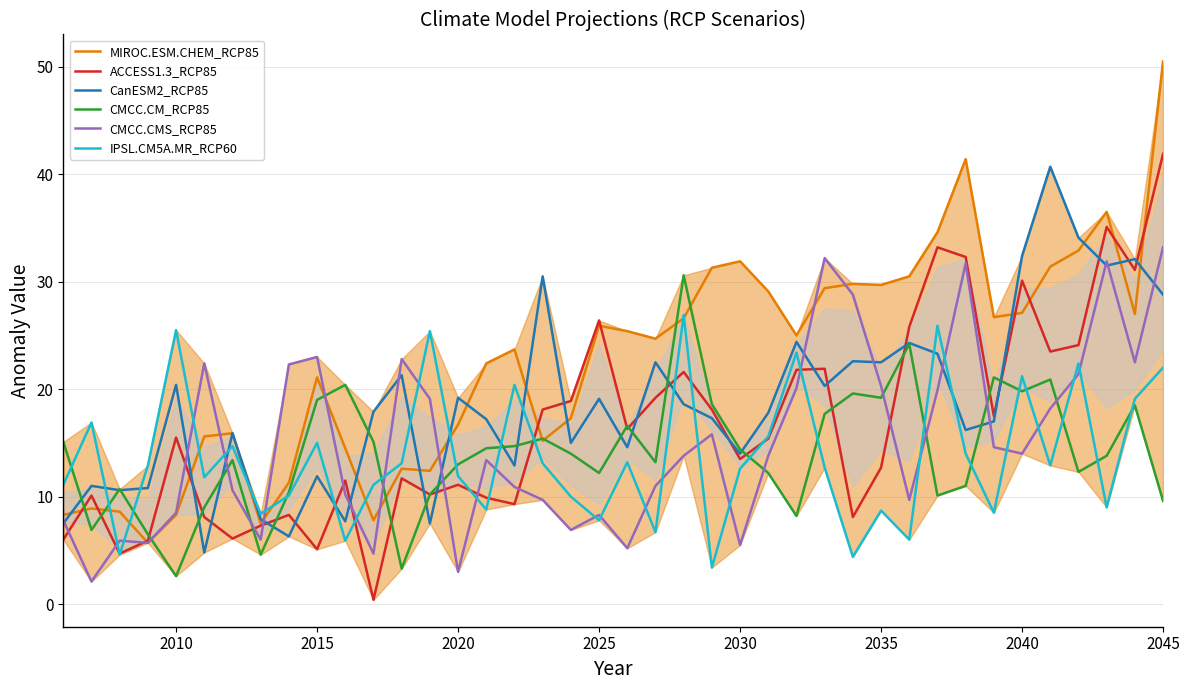

Which series has the largest total across all categories?

MIROC.ESM.CHEM_RCP85